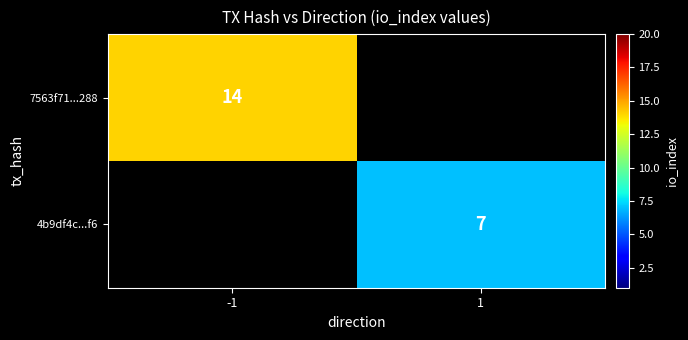

The 7563f71...288 series shows 14 at -1. True or false?

True